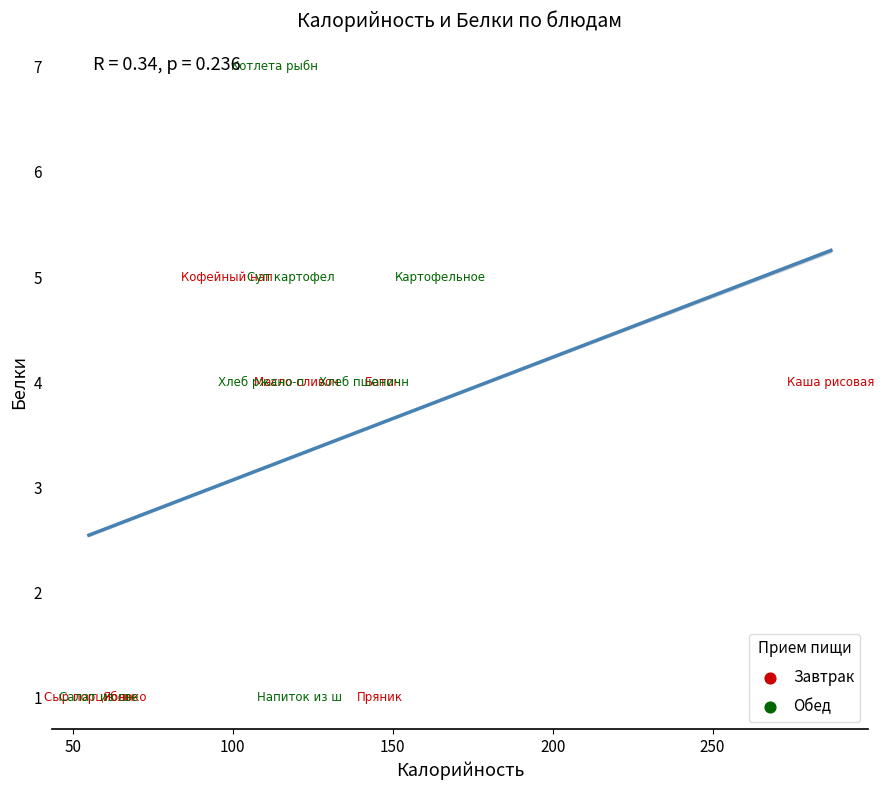

Which series has the largest Y range (max minus min)?

Обед